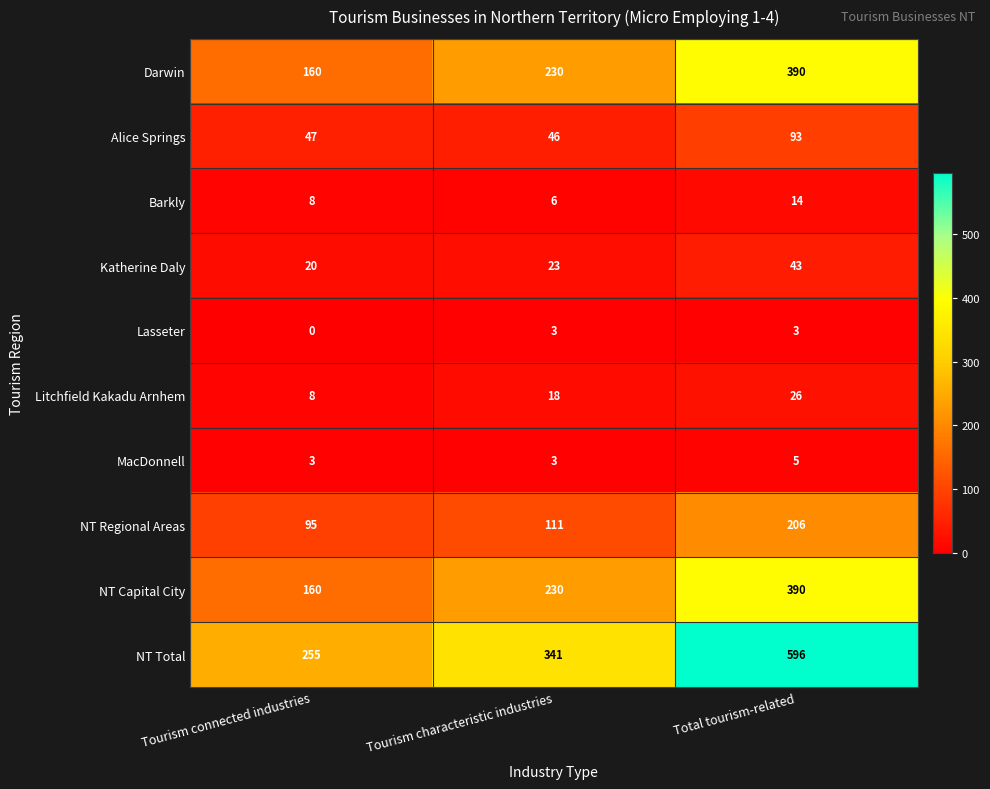

Is it true that NT Regional Areas equals 95 at Tourism connected industries?

True